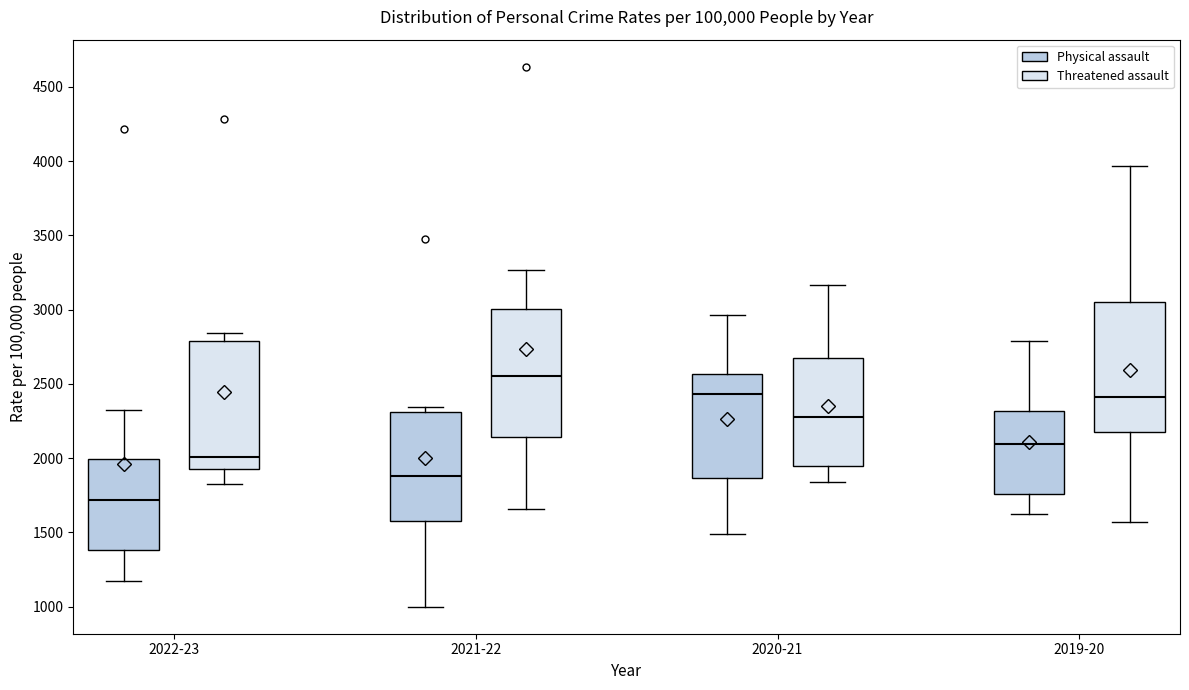

Reading left to right, transcribe this box plot: for each box, give where its median line is, the range the box spans, and where its two whiskers end, as read against the y-axis. The values are not printed on the chart, so give them approximately, as read against the axis.

2022-23 (Physical assault): median 1700, box 1400 to 2000, whiskers 1150 to 2300
2022-23 (Threatened assault): median 2000, box 1950 to 2800, whiskers 1800 to 2850
2021-22 (Physical assault): median 1900, box 1600 to 2300, whiskers 1000 to 2350
2021-22 (Threatened assault): median 2550, box 2150 to 3000, whiskers 1650 to 3250
2020-21 (Physical assault): median 2450, box 1850 to 2550, whiskers 1500 to 2950
2020-21 (Threatened assault): median 2300, box 1950 to 2700, whiskers 1850 to 3150
2019-20 (Physical assault): median 2100, box 1750 to 2300, whiskers 1600 to 2800
2019-20 (Threatened assault): median 2400, box 2150 to 3050, whiskers 1550 to 3950